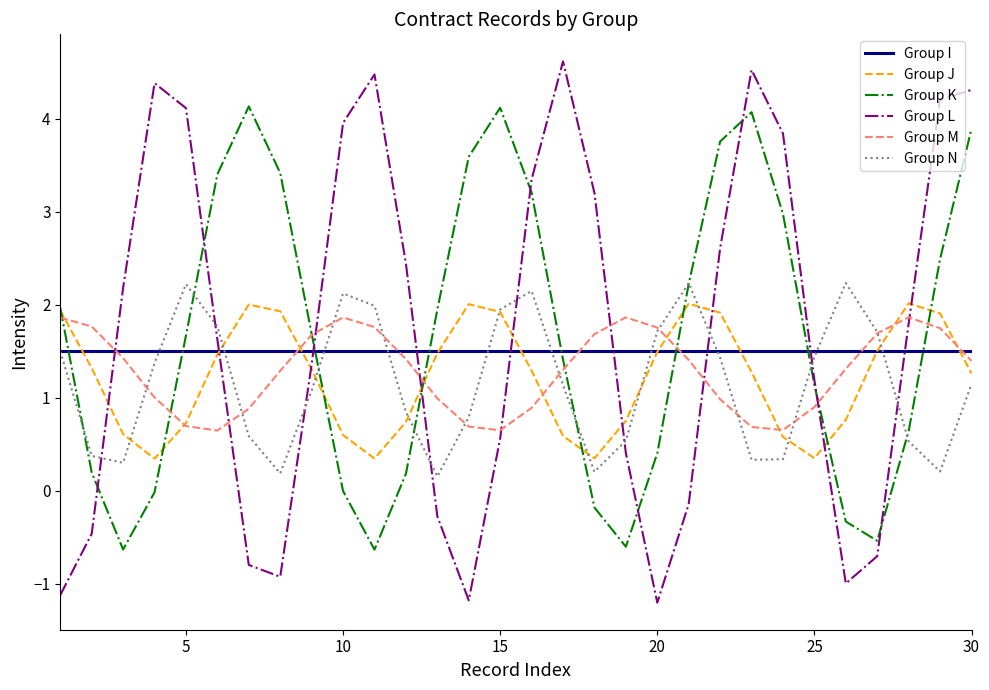

What is the minimum value for Group L?

-1.2